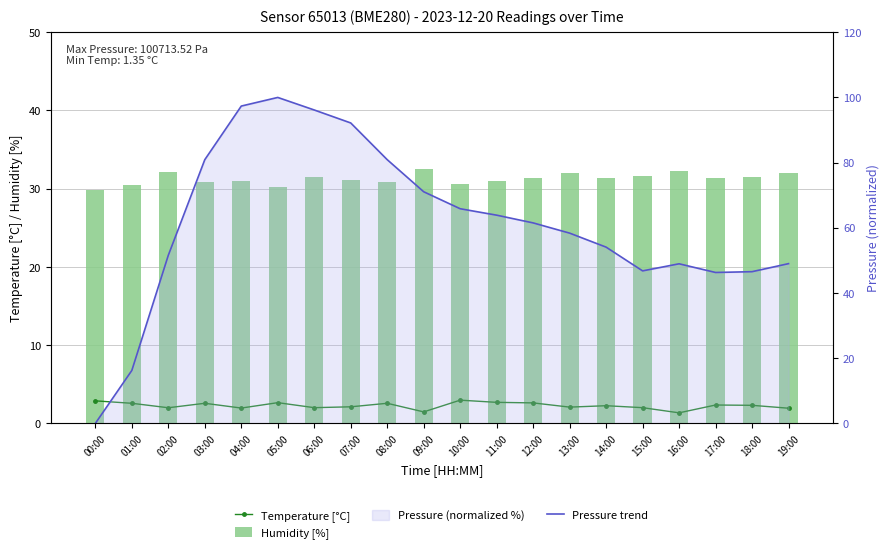

What is the approximate value of Pressure trend at 05:00?

100.0